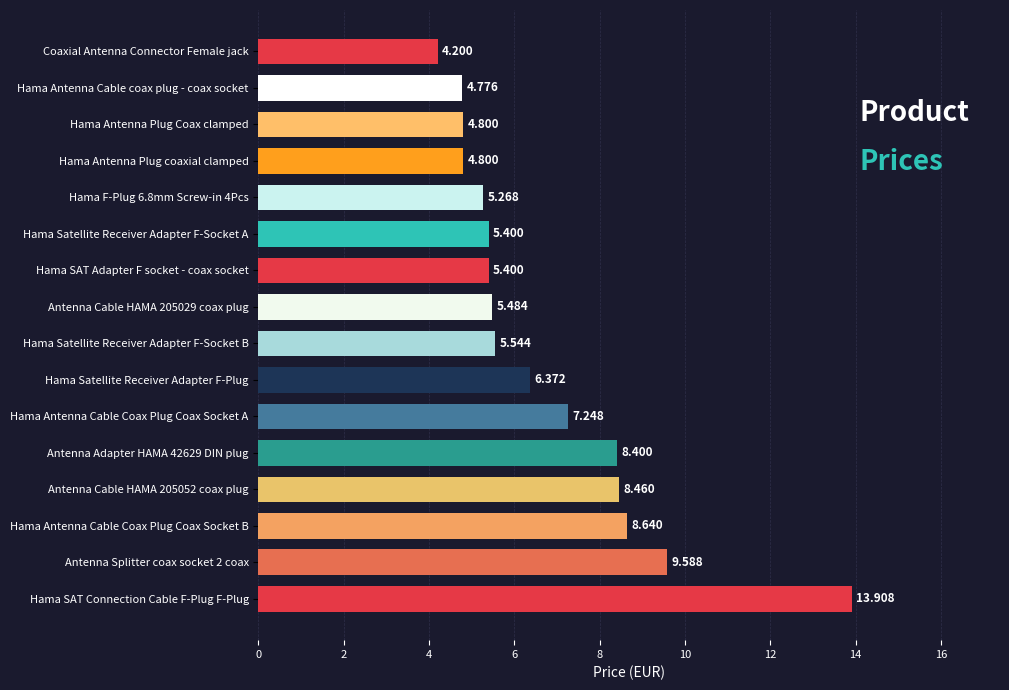

How many data points are less than 5?

4